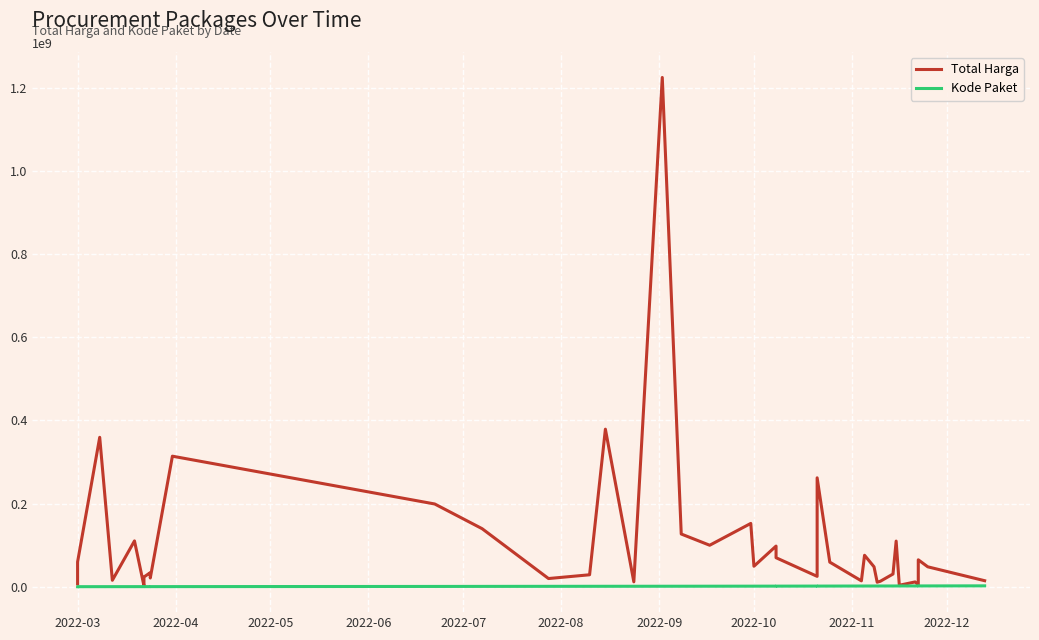

Which series has the widest spread of values?

Total Harga